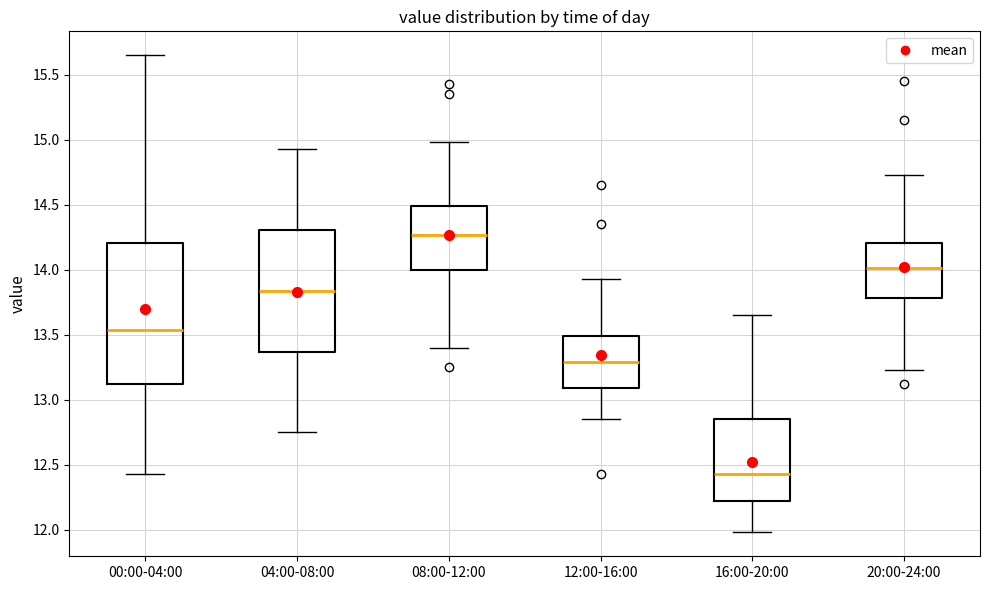

Reading left to right, transcribe this box plot: for each box, give where its median line is, the range the box spans, and where its two whiskers end, as read against the y-axis. The values are not printed on the chart, so give them approximately, as read against the axis.

00:00-04:00: median 13.55, box 13.15 to 14.20, whiskers 12.45 to 15.65
04:00-08:00: median 13.85, box 13.35 to 14.30, whiskers 12.75 to 14.95
08:00-12:00: median 14.25, box 14.00 to 14.50, whiskers 13.40 to 15.00
12:00-16:00: median 13.30, box 13.10 to 13.50, whiskers 12.85 to 13.95
16:00-20:00: median 12.45, box 12.20 to 12.85, whiskers 12.00 to 13.65
20:00-24:00: median 14.00, box 13.80 to 14.20, whiskers 13.25 to 14.75